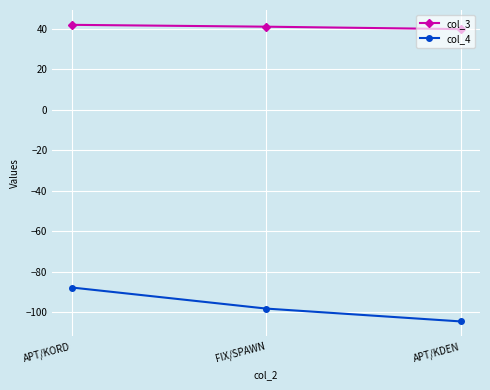

True or false: col_3 has a value of 69.6 at APT/KORD.

False